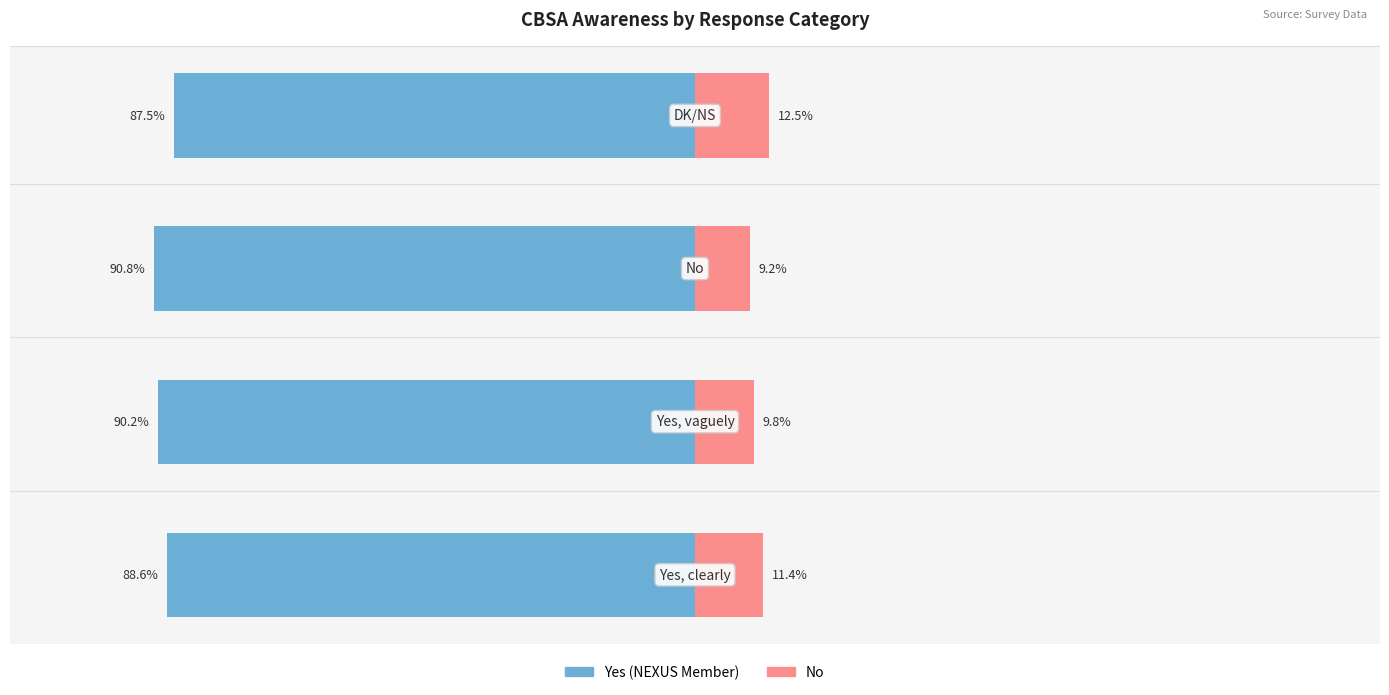

Does the chart contain stacked bars?

No